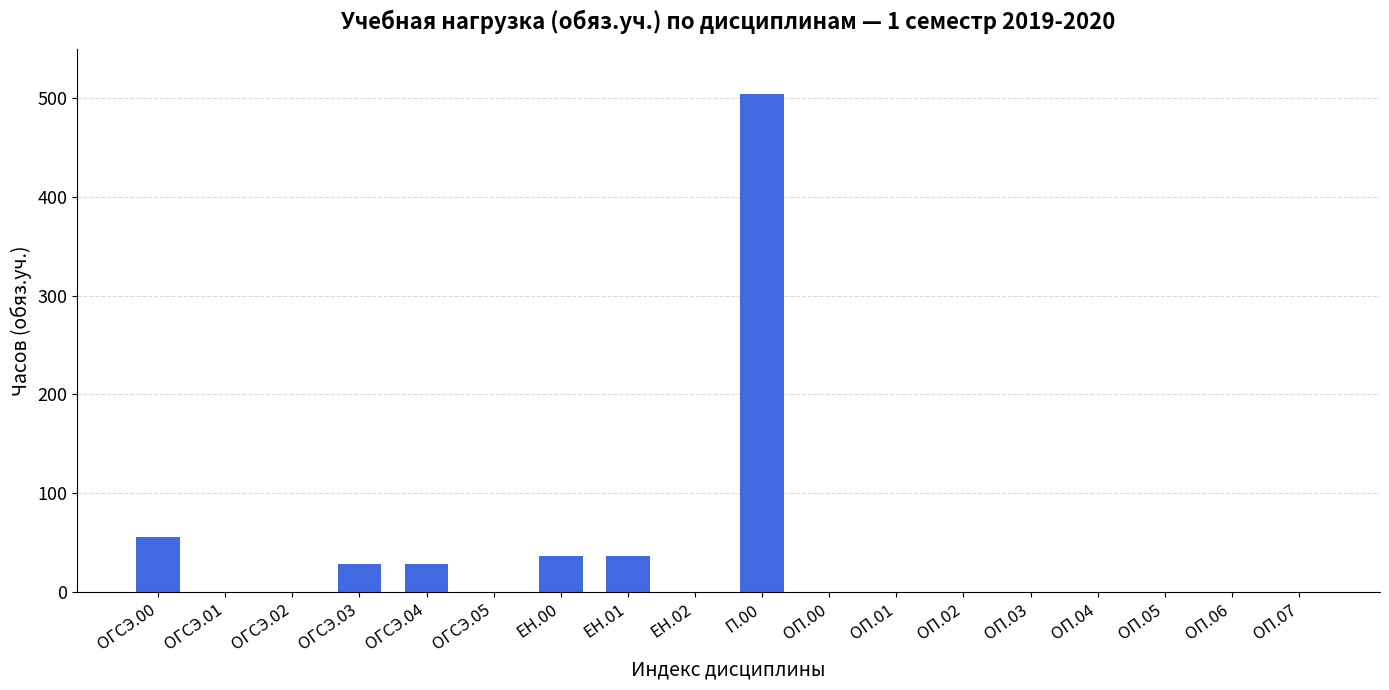

What is the change in value from ОГСЭ.04 to ОП.06?

-28